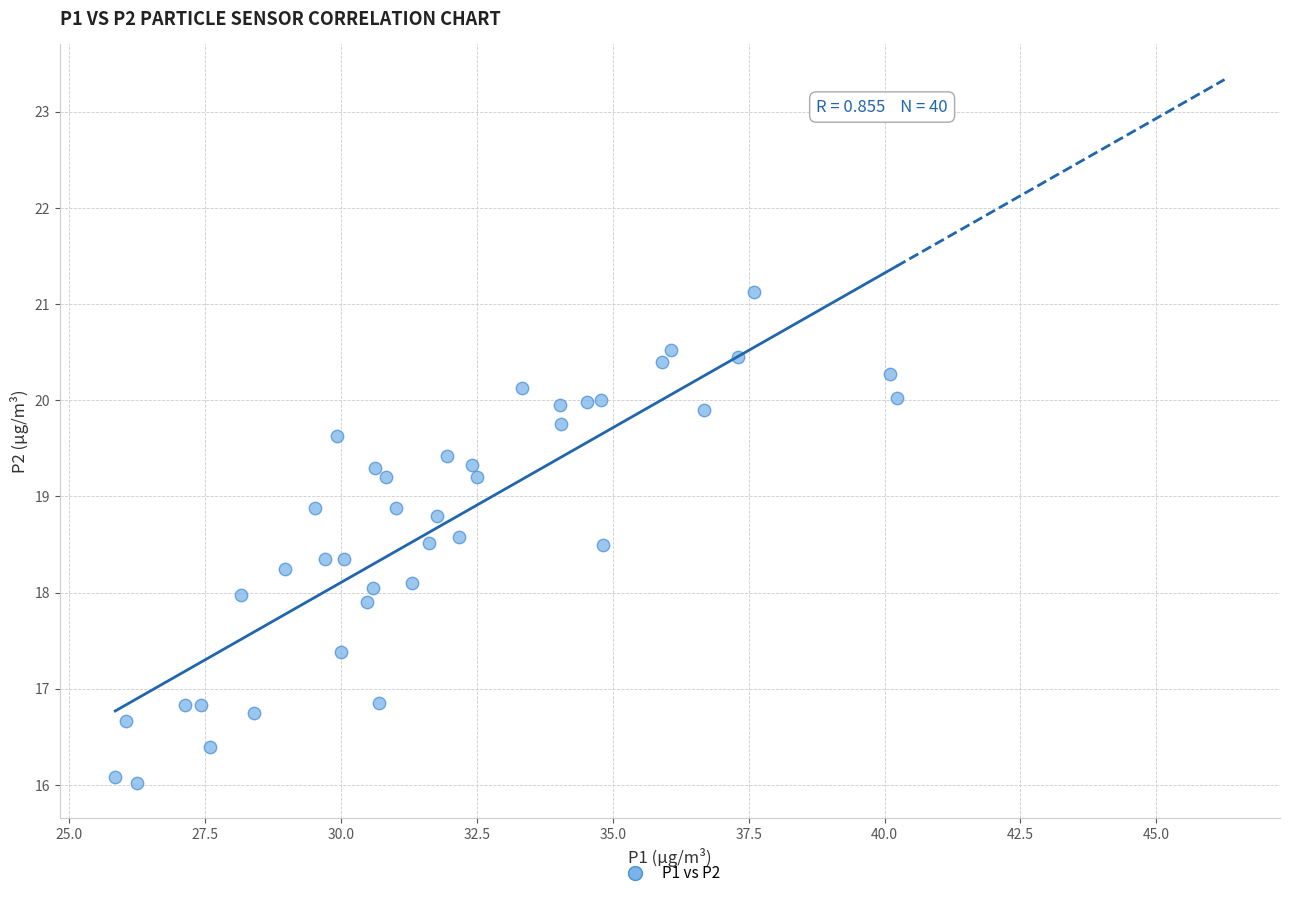

What is the range of X values (max minus min)?

14.4